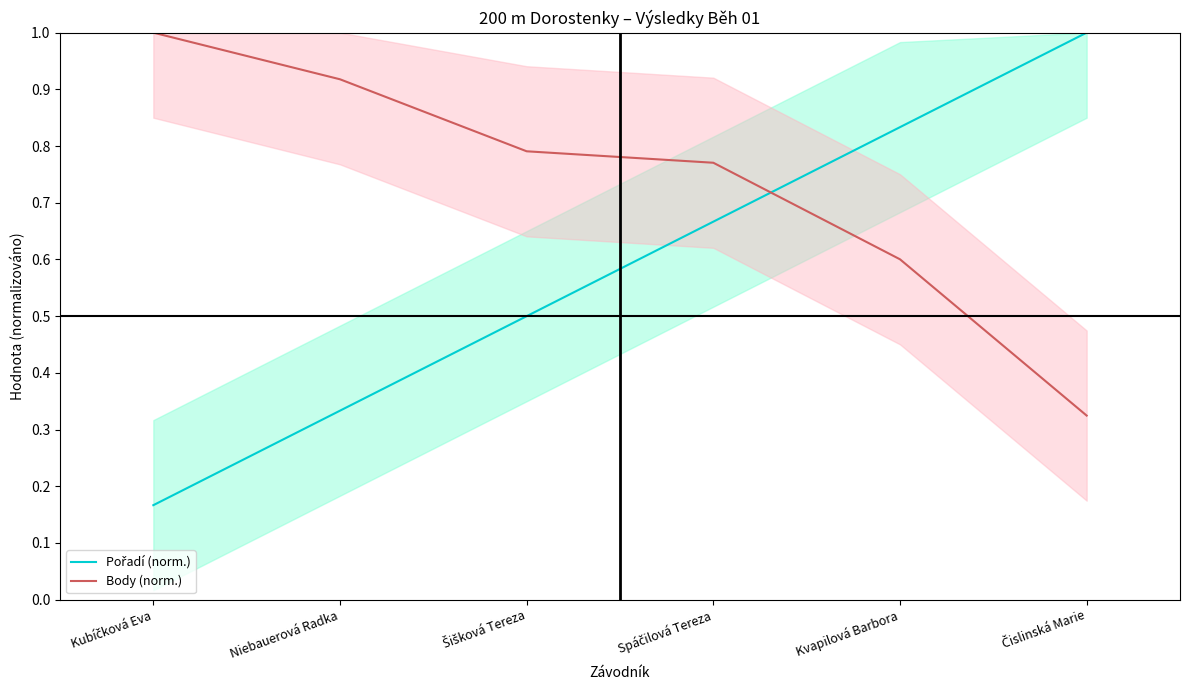

Rank the series by their average value, from lowest to highest.

Pořadí (norm.), Body (norm.)